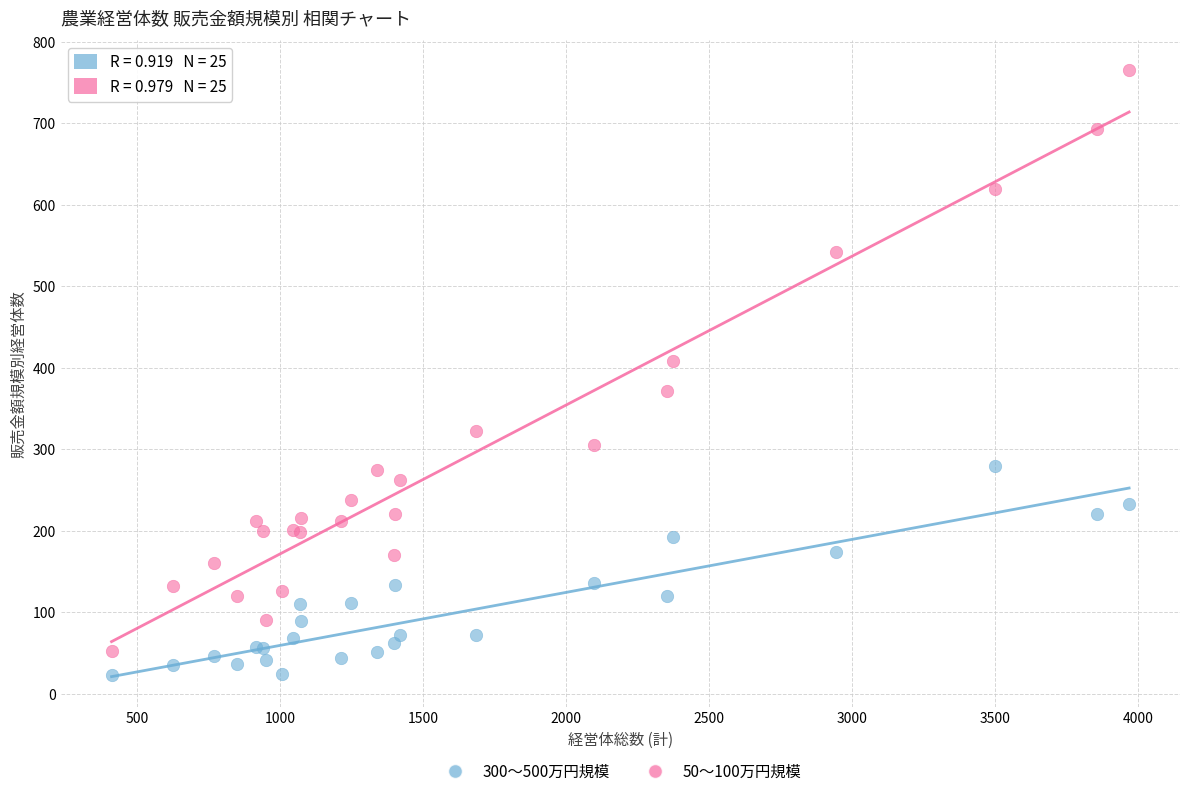

Which series contains the highest Y value?

50～100万円規模